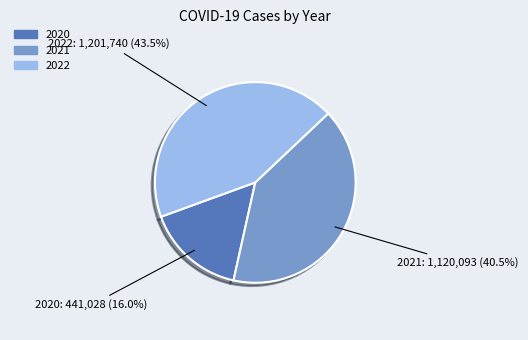

To the nearest percent, what is the average slice percentage?

33%